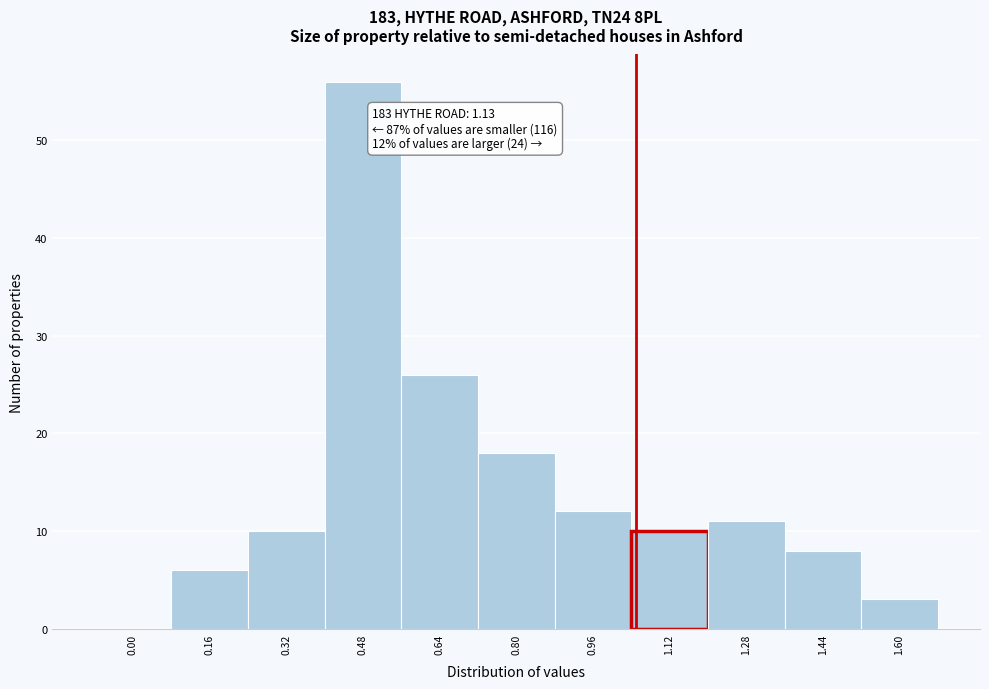

Reading right to left, what are all the values shown in this chart?

1.60=3	1.44=8	1.28=11	1.12=10	0.96=12	0.80=18	0.64=26	0.48=56	0.32=10	0.16=6	0.00=0